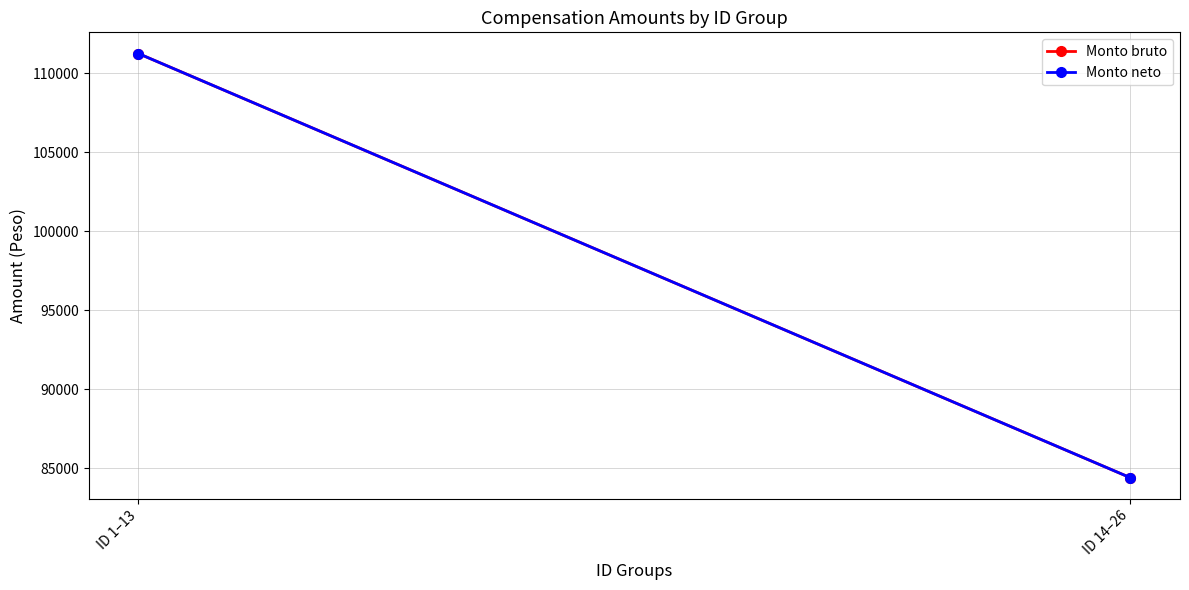

How many series are shown in this chart?

2